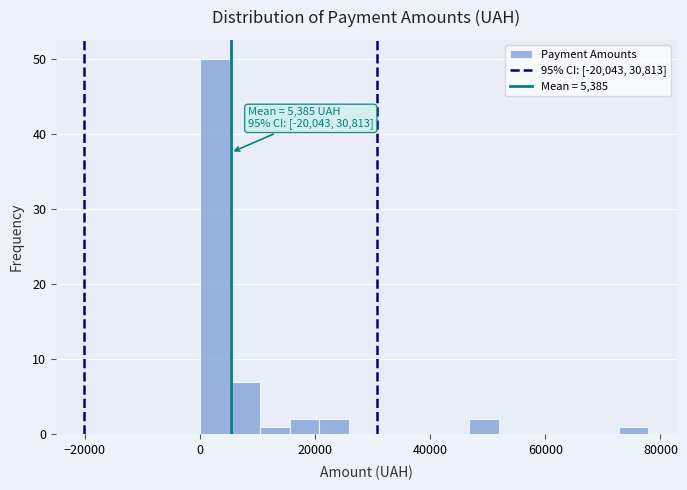

Around what value on the x-axis is the tallest bar? Give the approximate position of its centre, as read against the axis.

2000